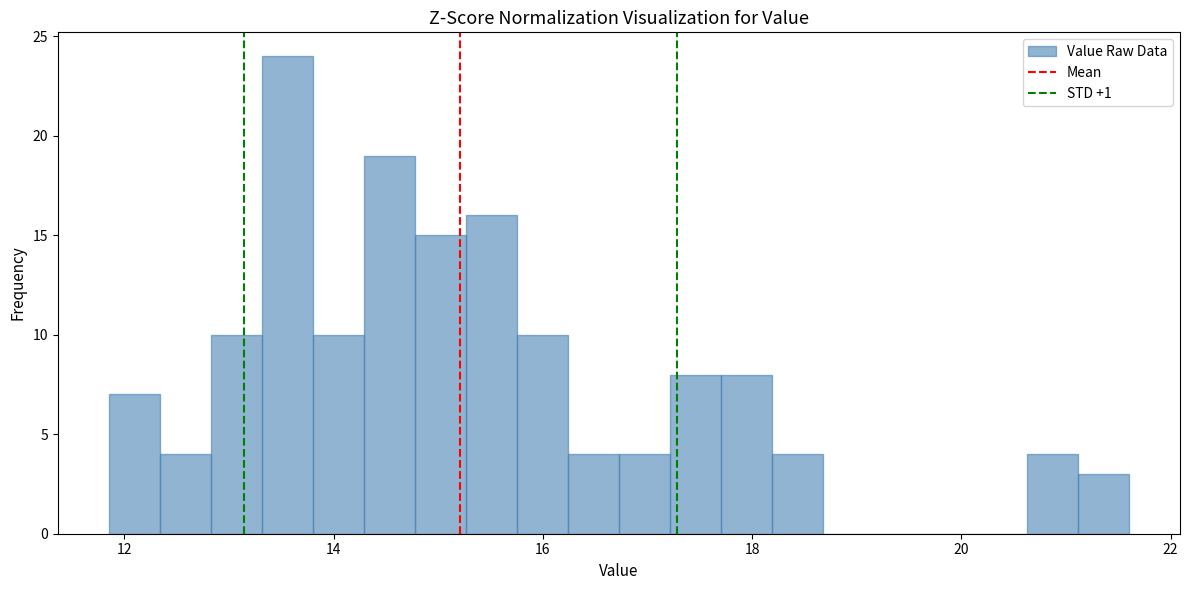

Around what value on the x-axis is the tallest bar? Give the approximate position of its centre, as read against the axis.

13.6